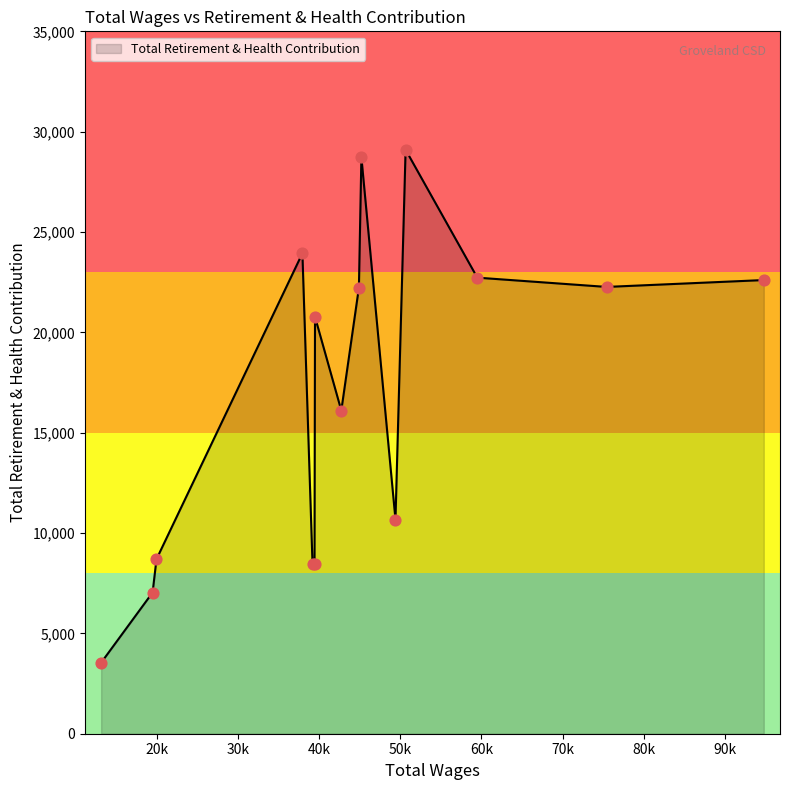

What is the maximum value shown in the chart?

29100